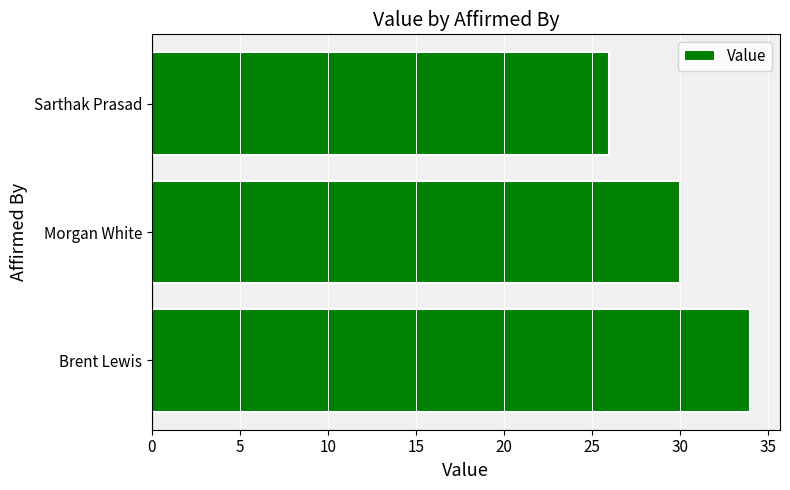

Does the chart contain stacked bars?

No